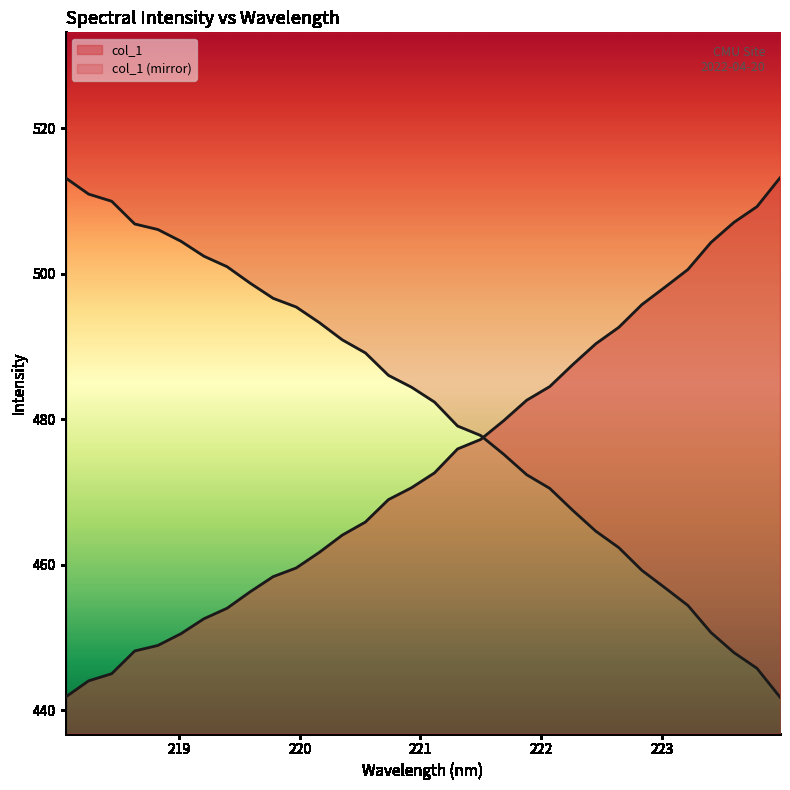

Approximately how many times larger is the value at 219.589 compared to 218.0596?

1.0